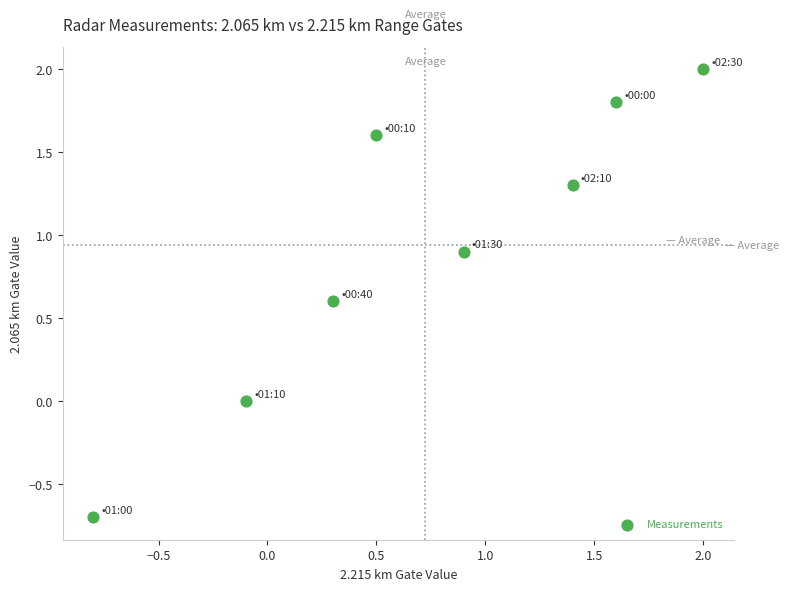

What is the average Y value?

0.9